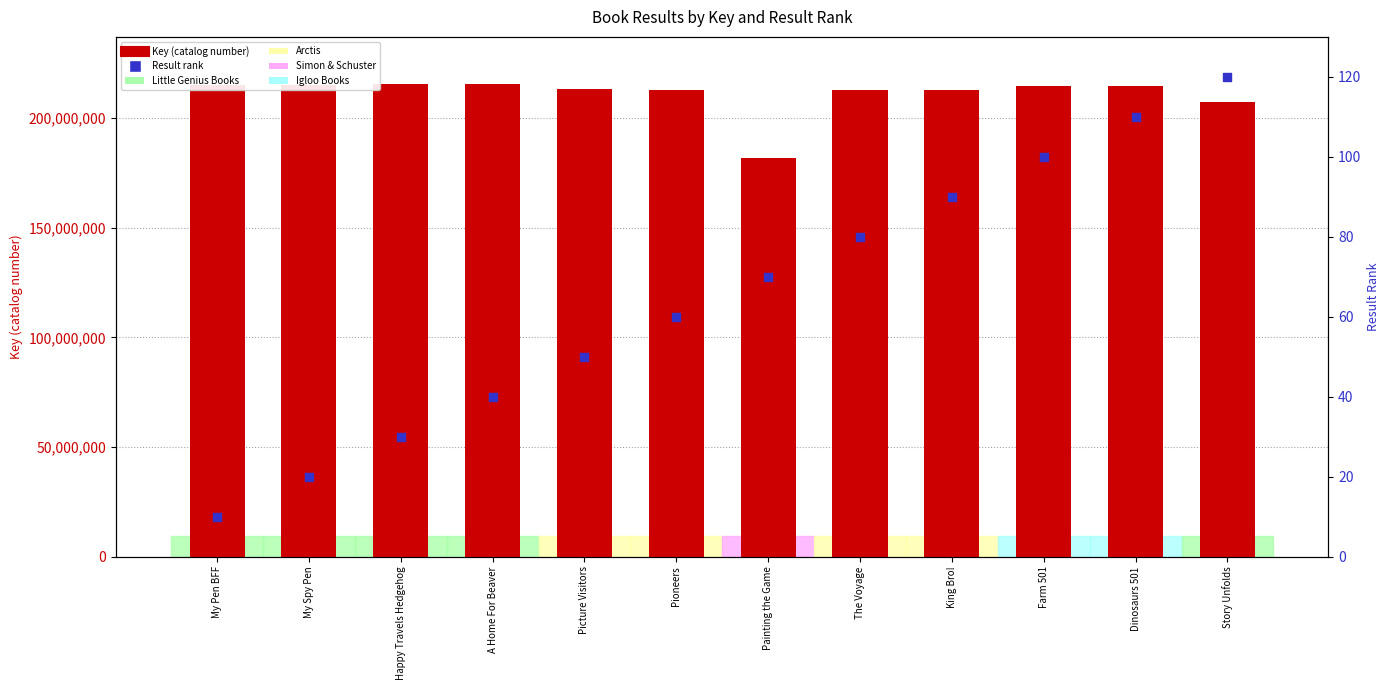

At which category is the sum across all series the highest?

A Home For Beaver